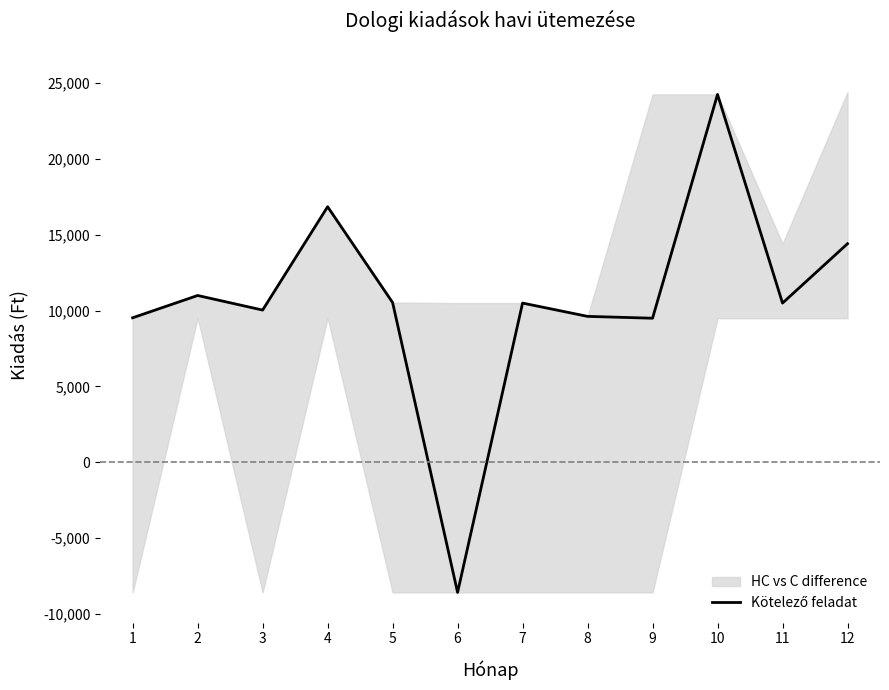

Reading right to left, extract all data points from this chart.

14414	10500	24263	9500	9622	10500	-8587	10535	16855	10038	11000	9529